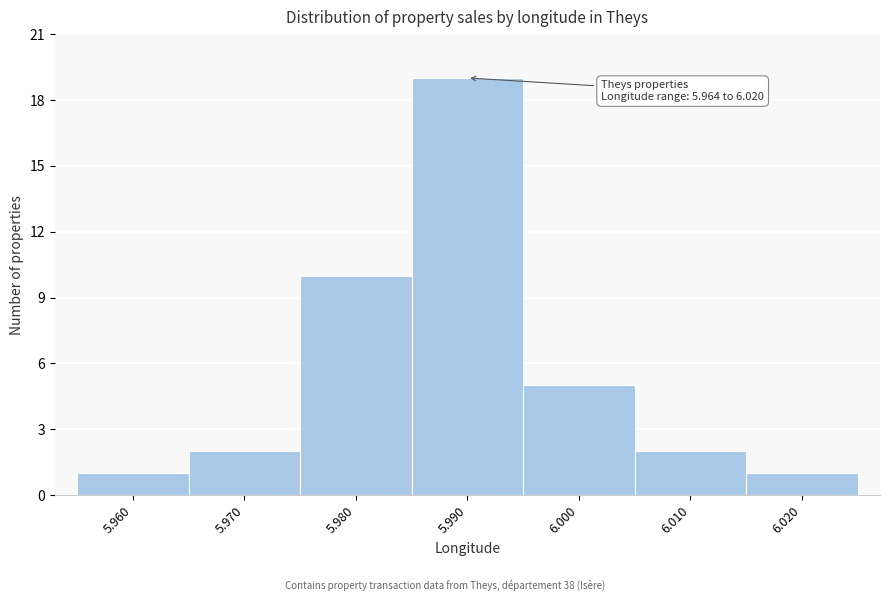

Reading left to right, list all the values displayed in this chart.

5.960=1	5.970=2	5.980=10	5.990=19	6.000=5	6.010=2	6.020=1